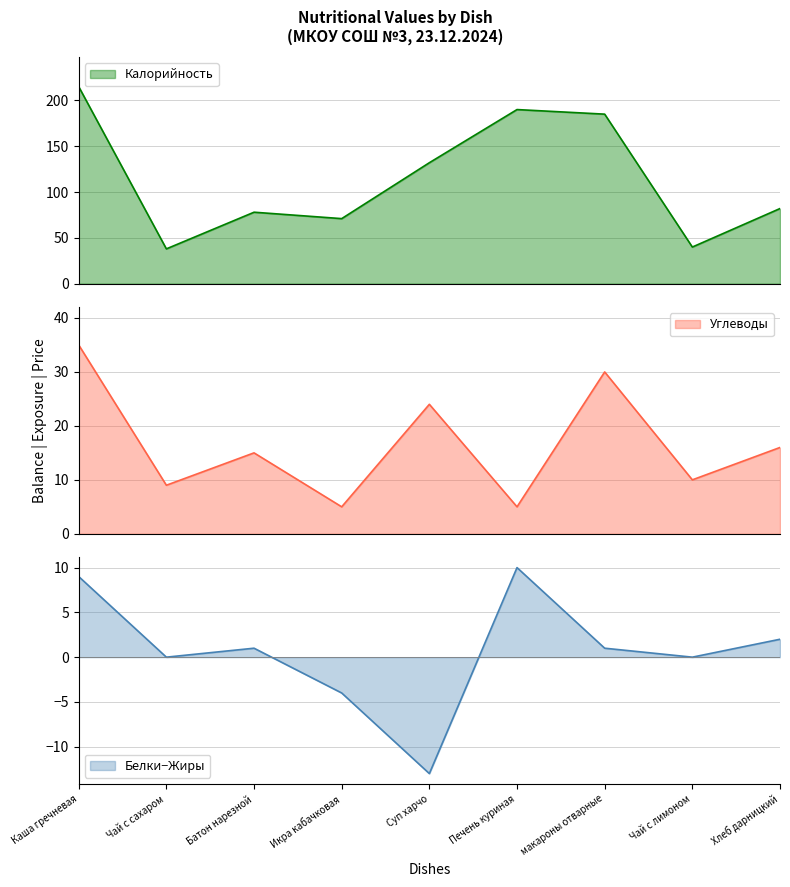

The value of Белки−Жиры at Чай с лимоном is -9. True or false?

False